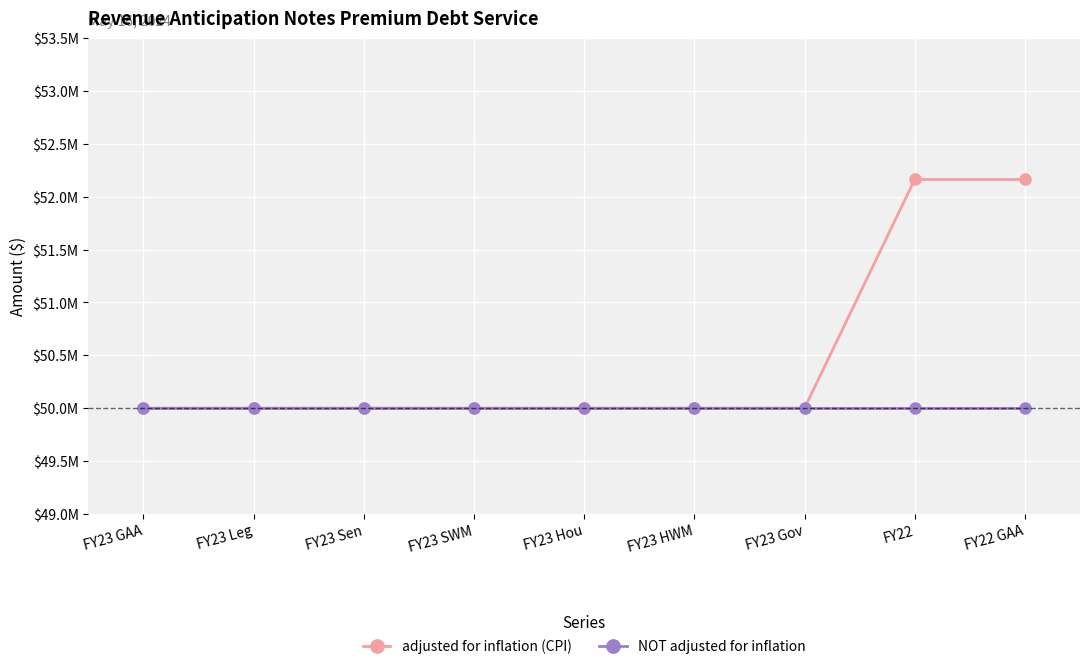

Does the chart have visible grid lines?

Yes